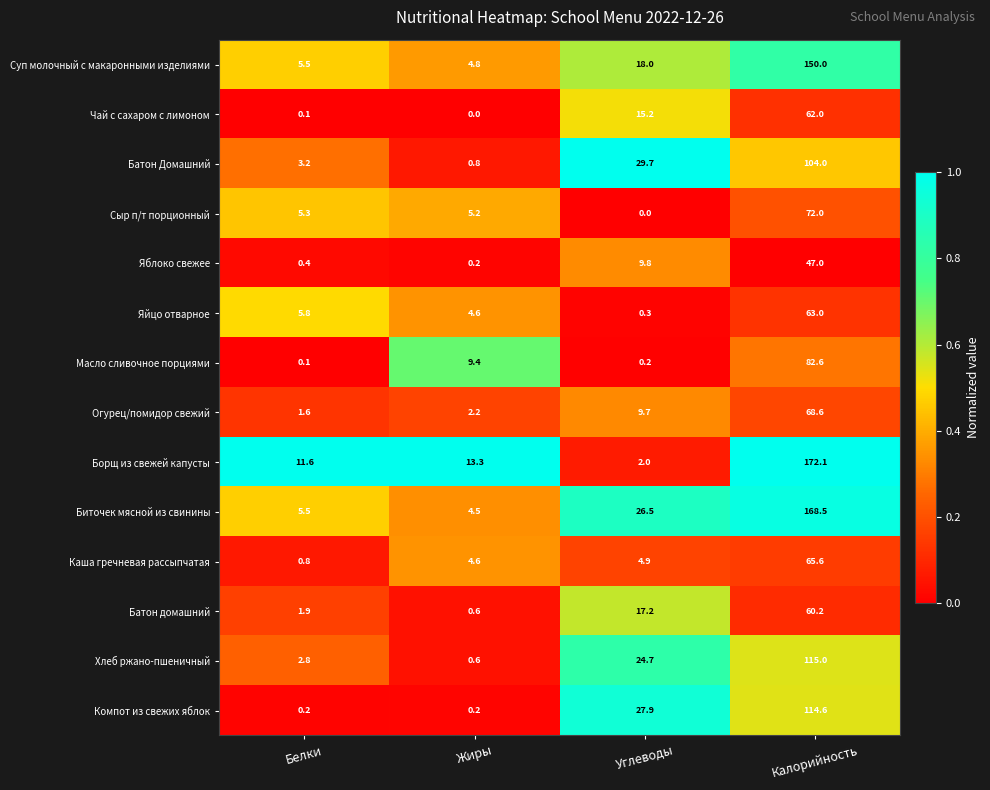

At which label does Суп молочный с макаронными изделиями reach its peak?

Калорийность